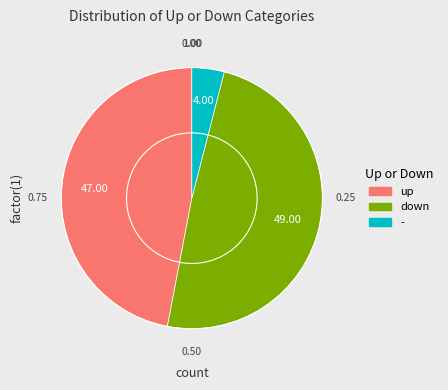

Count the number of slices in the pie.

3